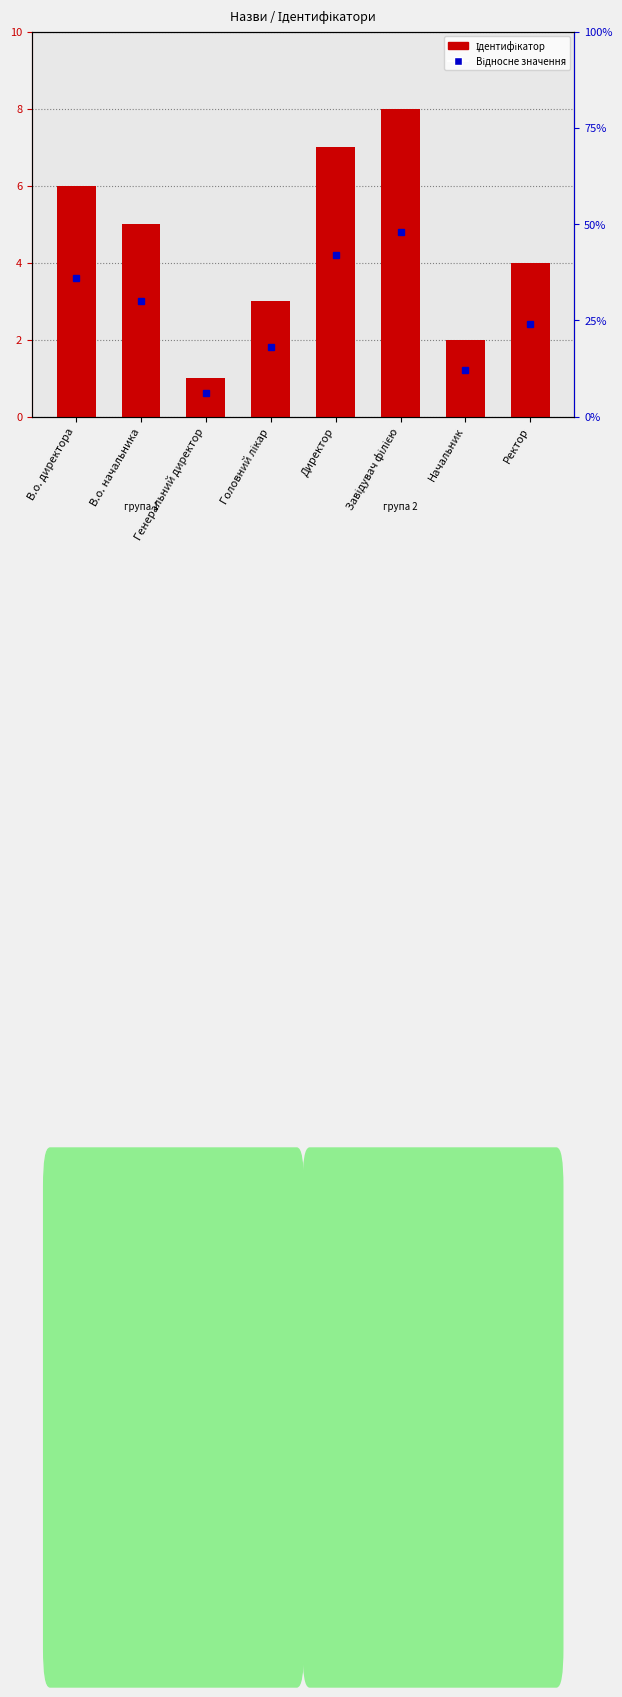

What is the difference between the maximum and minimum values?

7